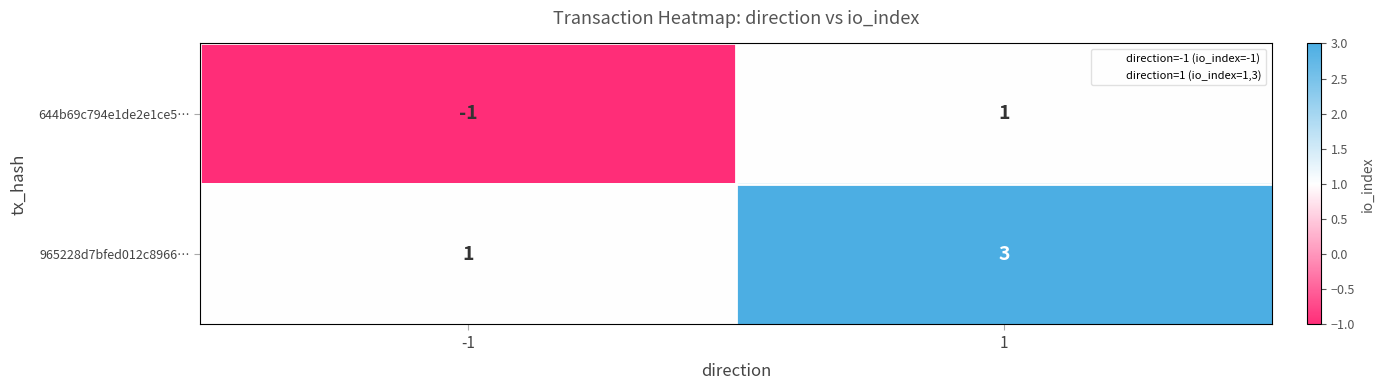

Rank the series by their average value, from lowest to highest.

644b69c794e1de2e1ce5…, 965228d7bfed012c8966…